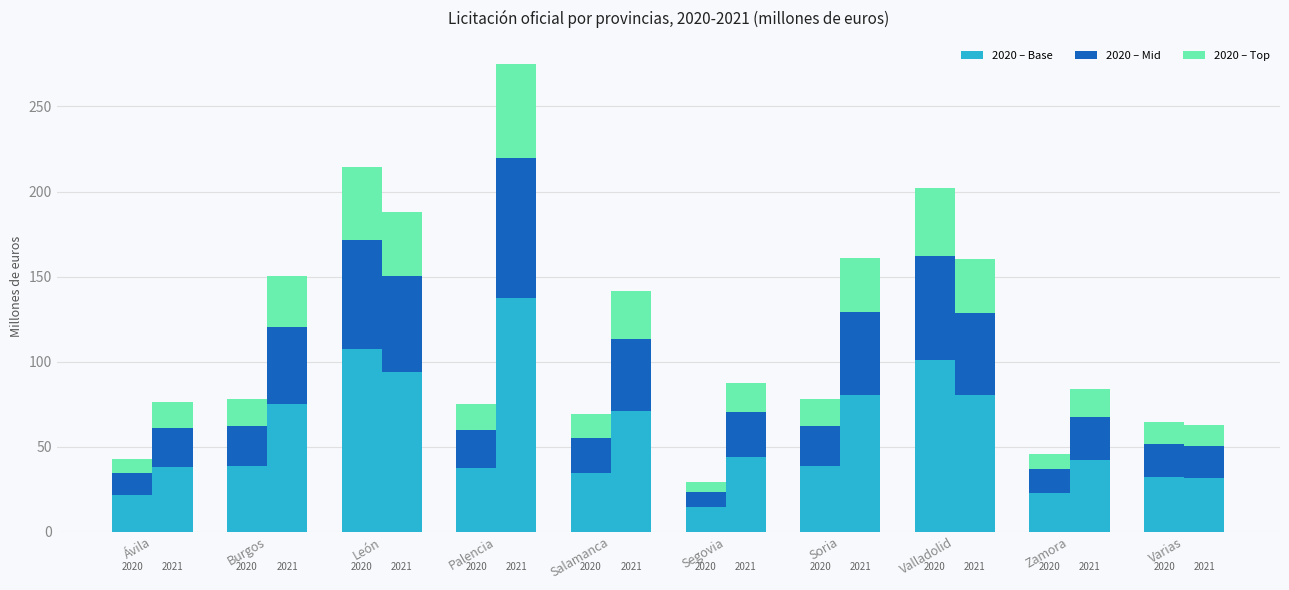

Rank the series by their average value, from highest to lowest.

2020 – Base, 2020 – Mid, 2020 – Top